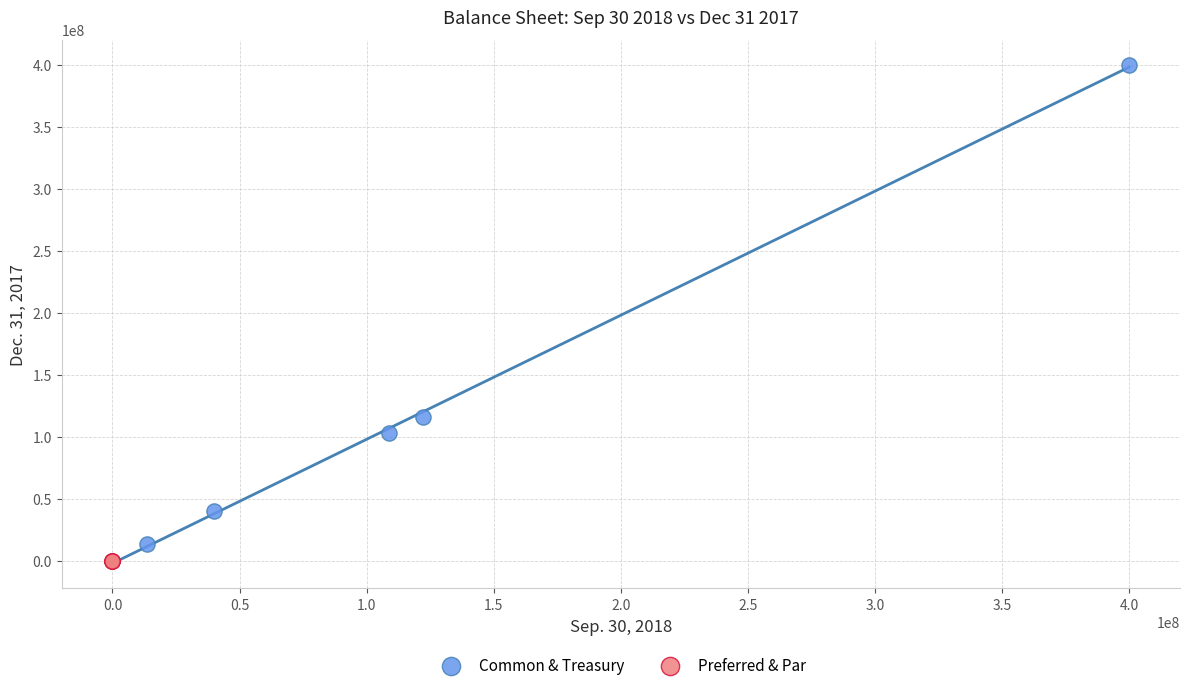

Which series contains the highest Y value?

Common & Treasury